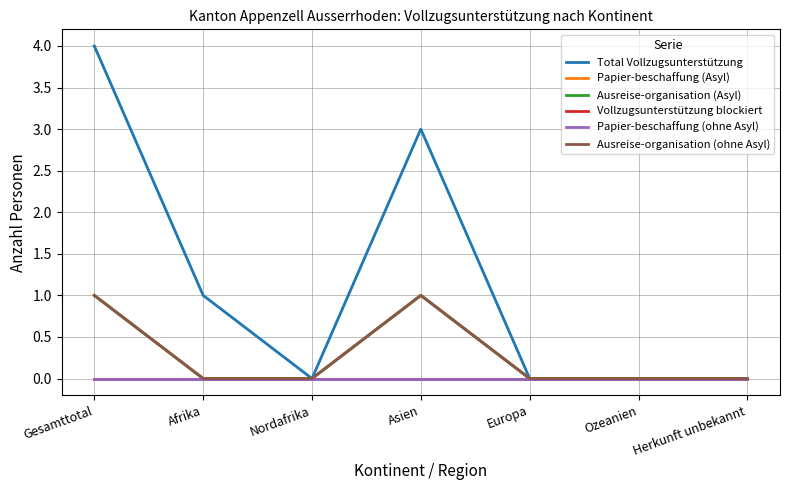

List the series in order of their peak value, lowest first.

Vollzugsunterstützung blockiert, Papier-beschaffung (ohne Asyl), Papier-beschaffung (Asyl), Ausreise-organisation (Asyl), Ausreise-organisation (ohne Asyl), Total Vollzugsunterstützung